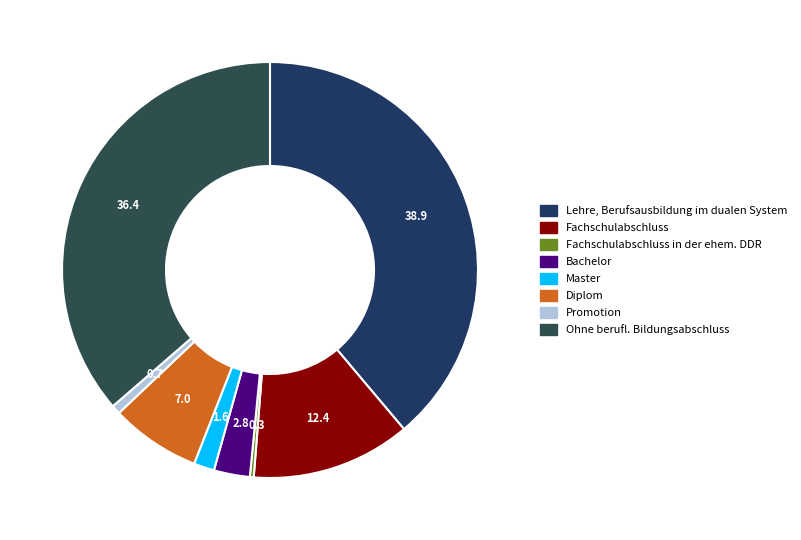

True or false: Promotion accounts for 1% of the total.

True